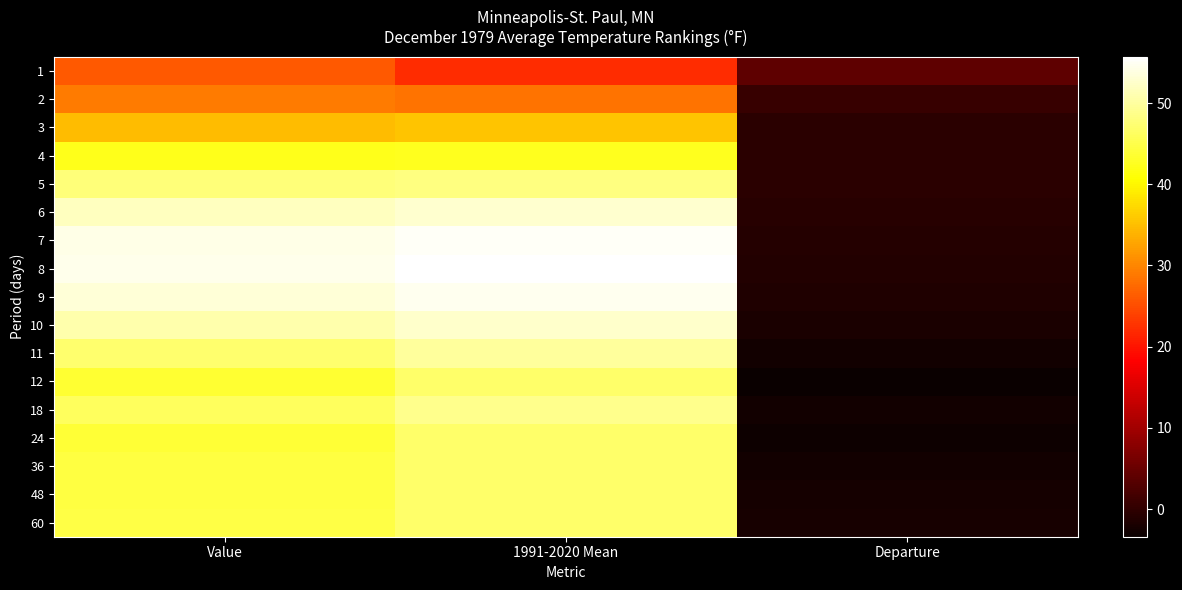

At which category is the sum across all series the highest?

1991-2020 Mean